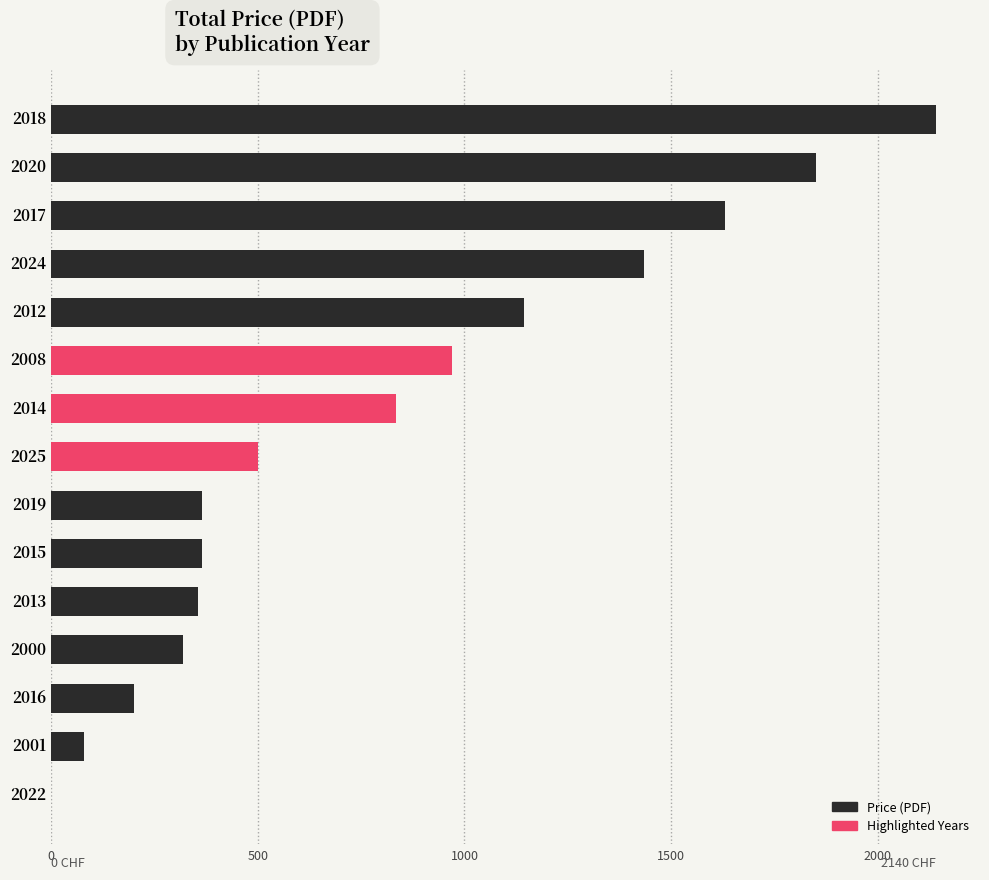

The chart shows a value of 2628 at 2017. True or false?

False